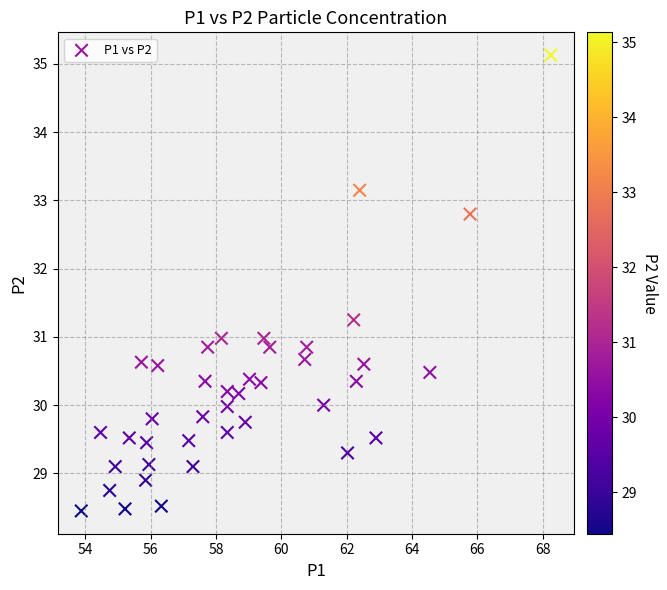

What is the range of X values (max minus min)?

14.4